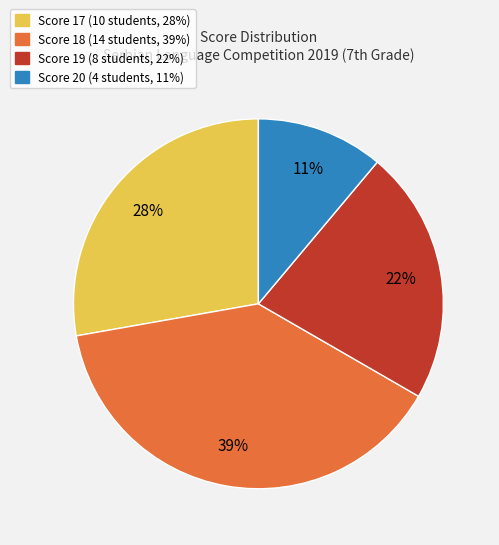

Is there any slice that represents more than half of the pie?

No